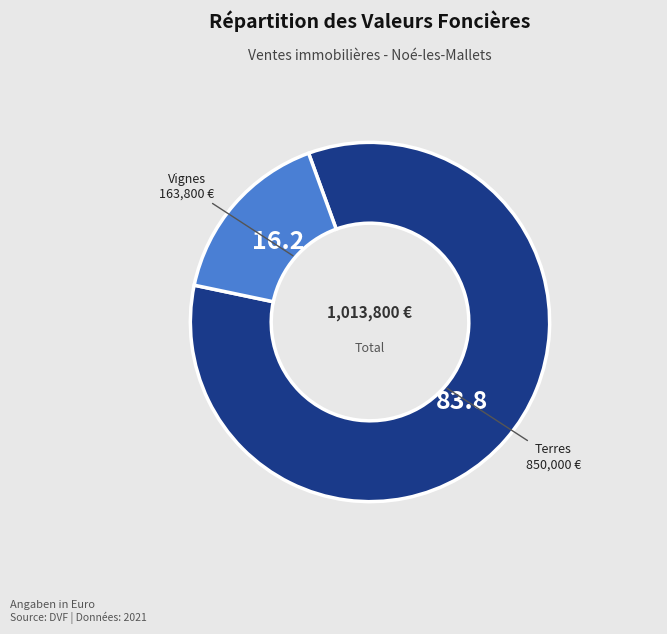

Does any single category account for the majority?

Yes